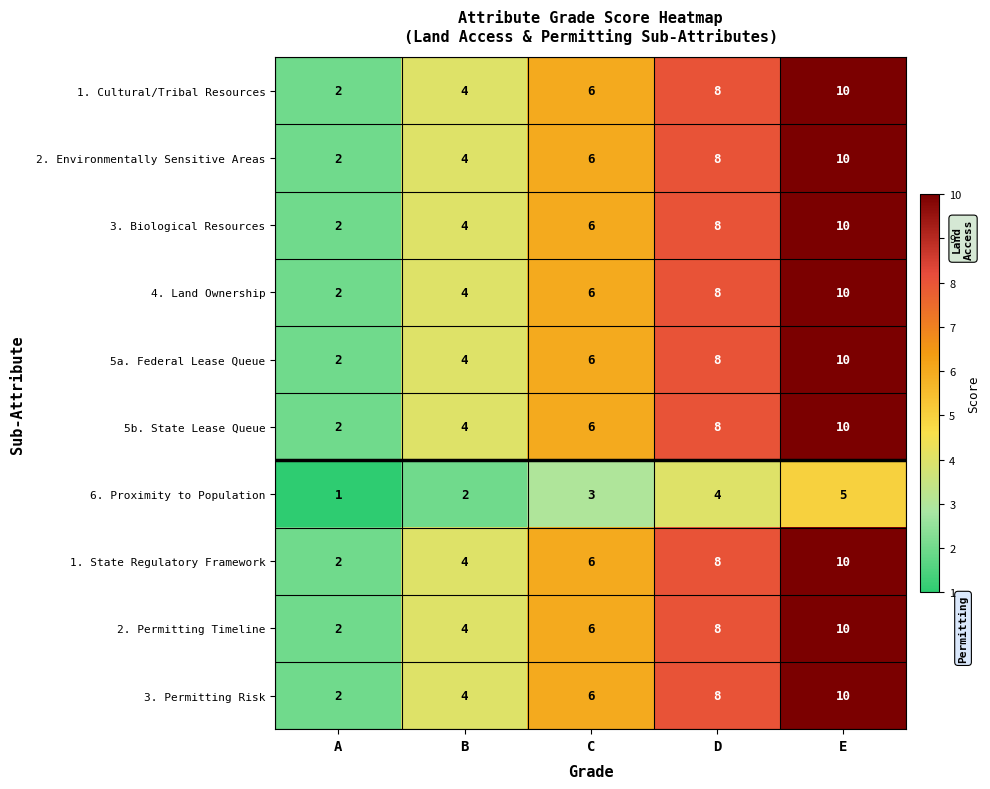

How many series are shown in this chart?

10